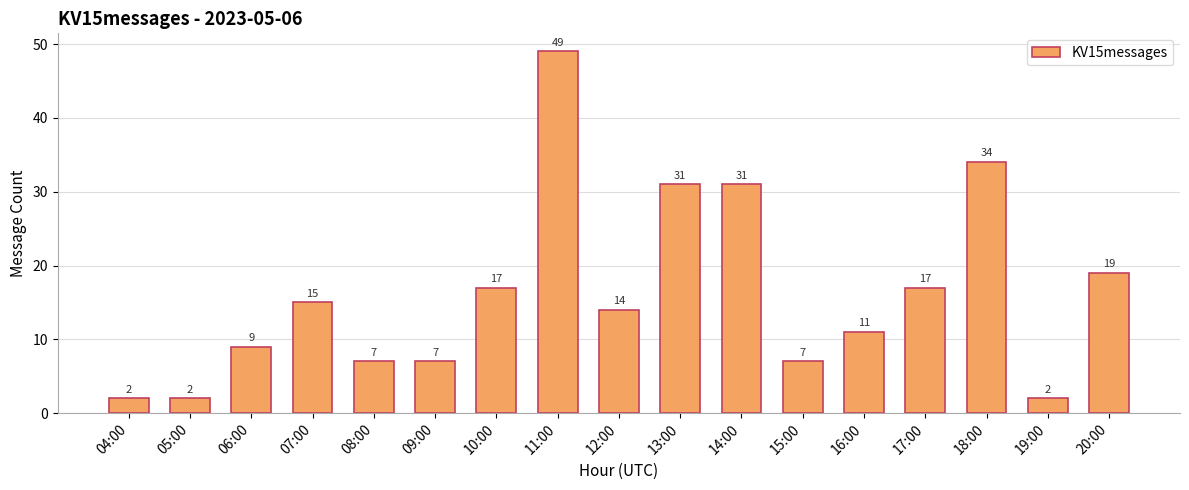

What position from the left is 08:00?

5